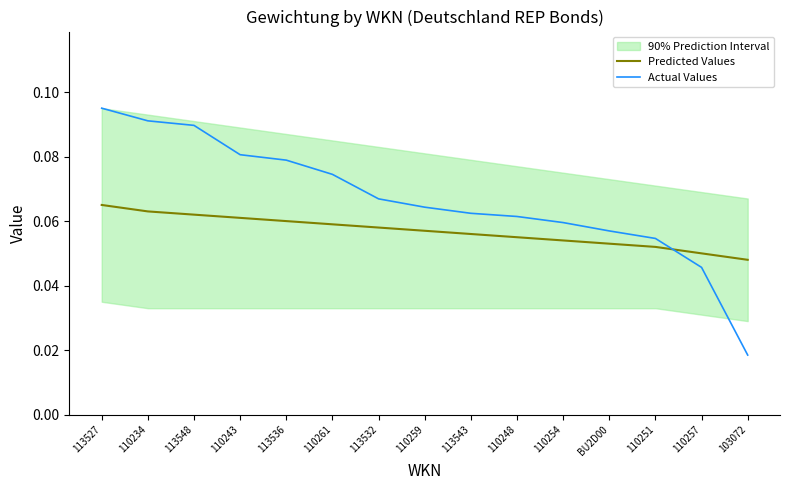

Which series ends up on top after the final intersection of Predicted Values and Actual Values?

Predicted Values